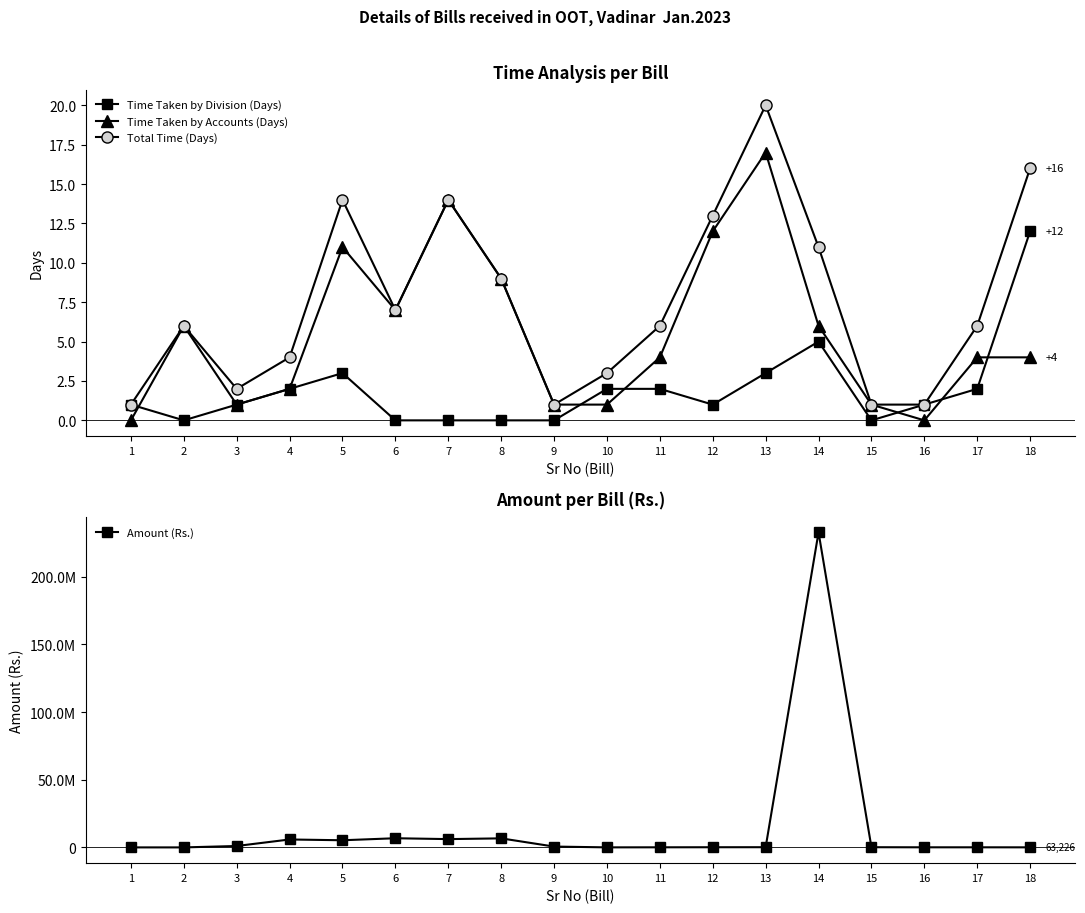

True or false: Time Taken by Division (Days) and Total Time (Days) cross at least once.

False